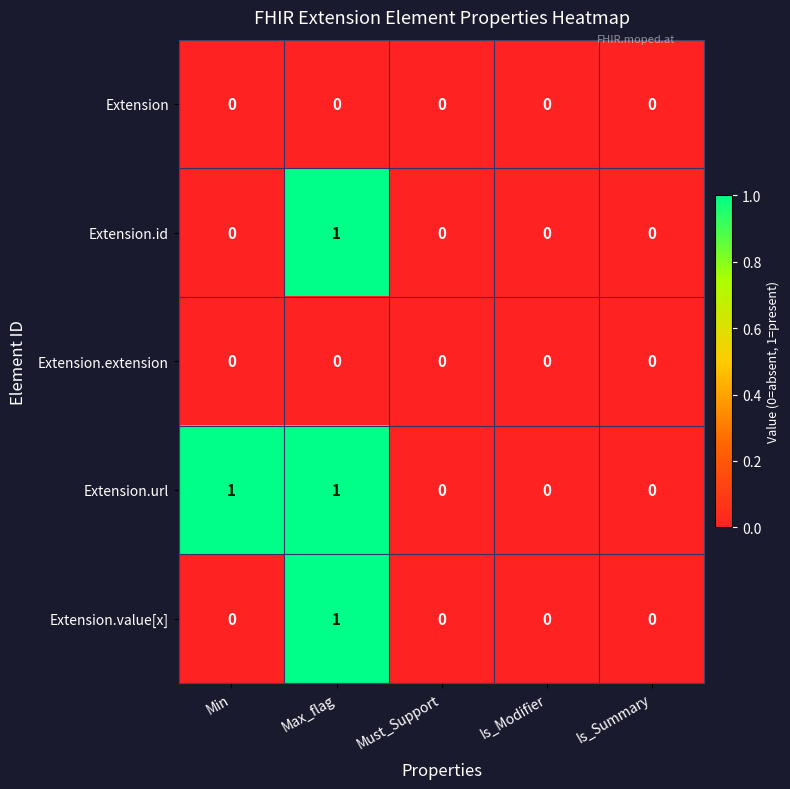

Which category has the highest value in the Extension.id series?

Max_flag